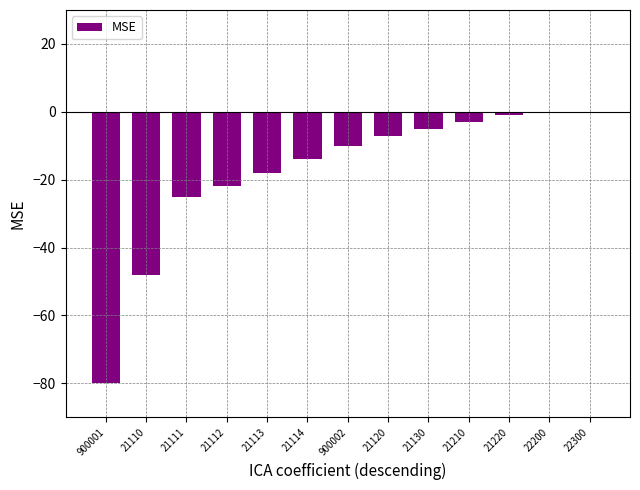

What is the sum of the values at 21110 and 21112?

-70